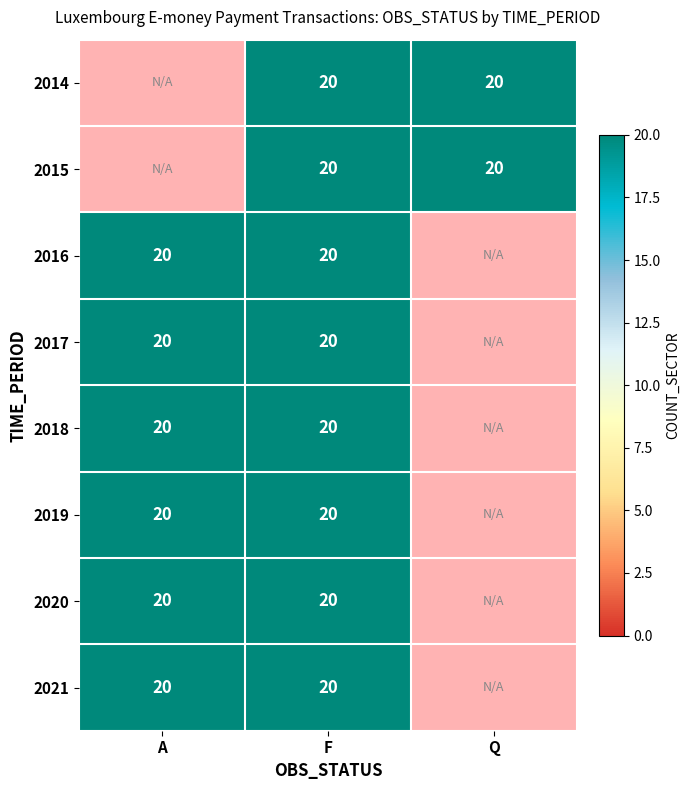

The value of 2015 at Q is 20.0. True or false?

True